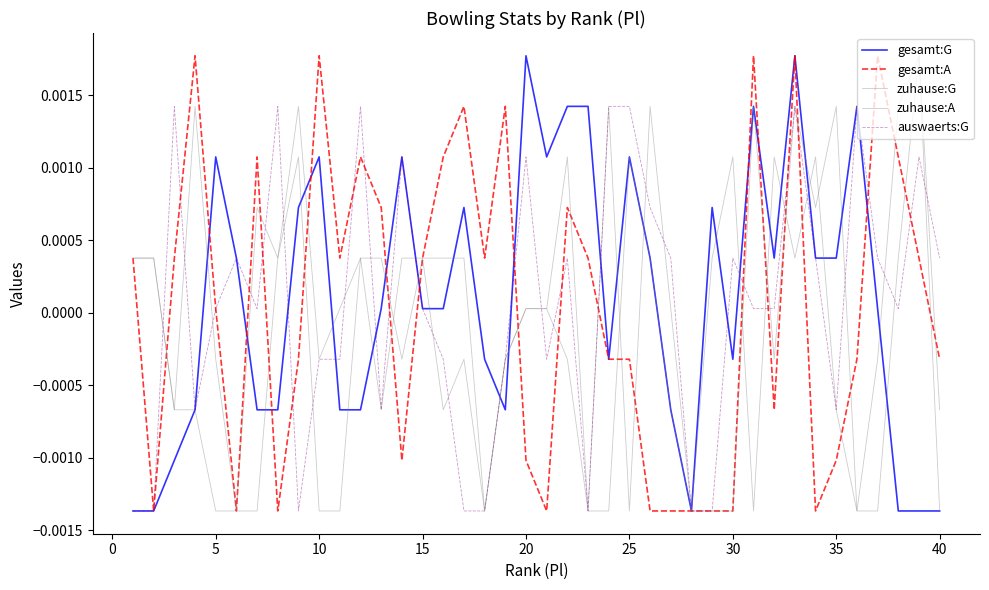

In gesamt:A, how many points are lower than both neighbors (excluding endpoints)?

9